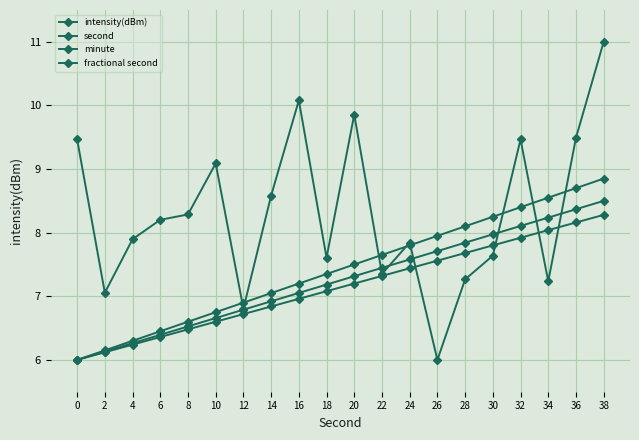

How many lines are shown in the chart?

4